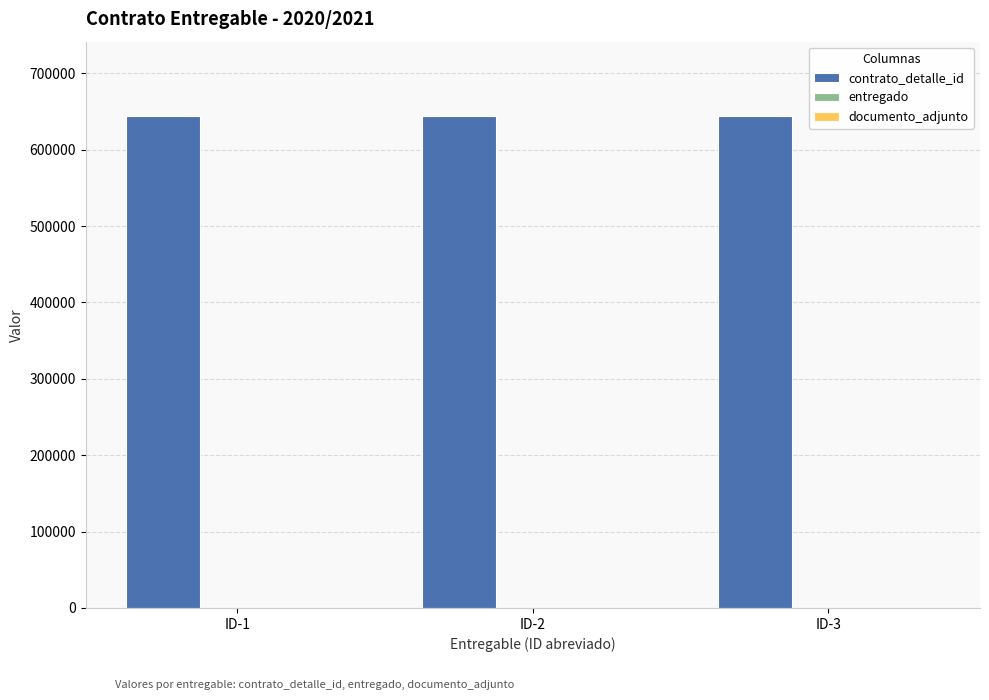

What is the greatest value displayed?

644662